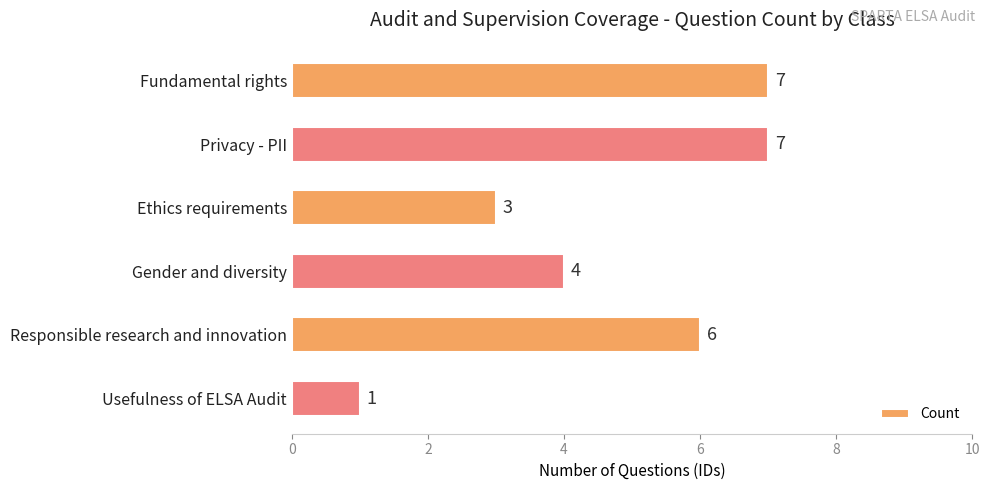

Is it true that the value at Ethics requirements is 5?

False